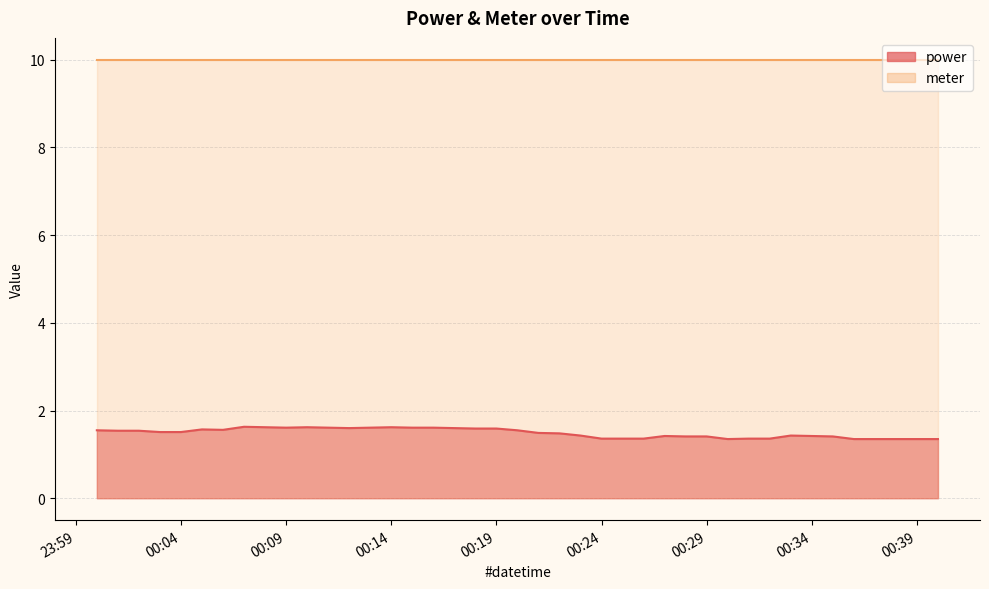

What is the smallest value displayed?

1.4